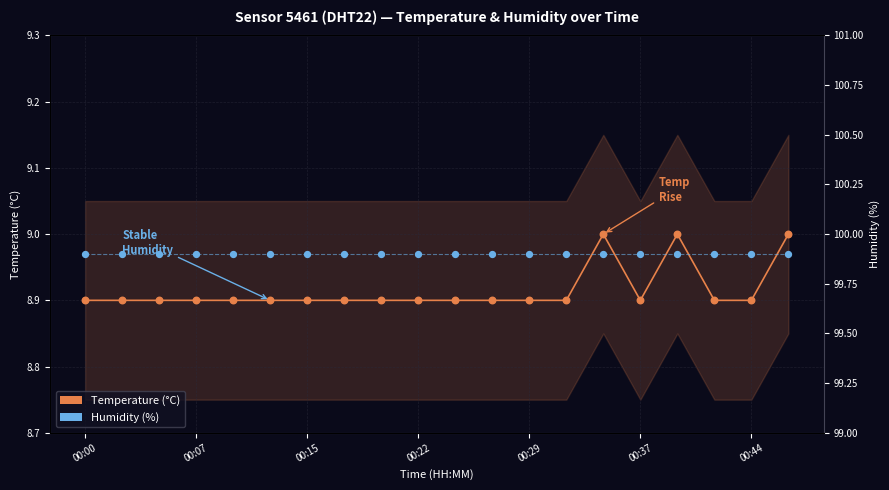

Which series has the widest spread of Y values?

Temperature (°C)